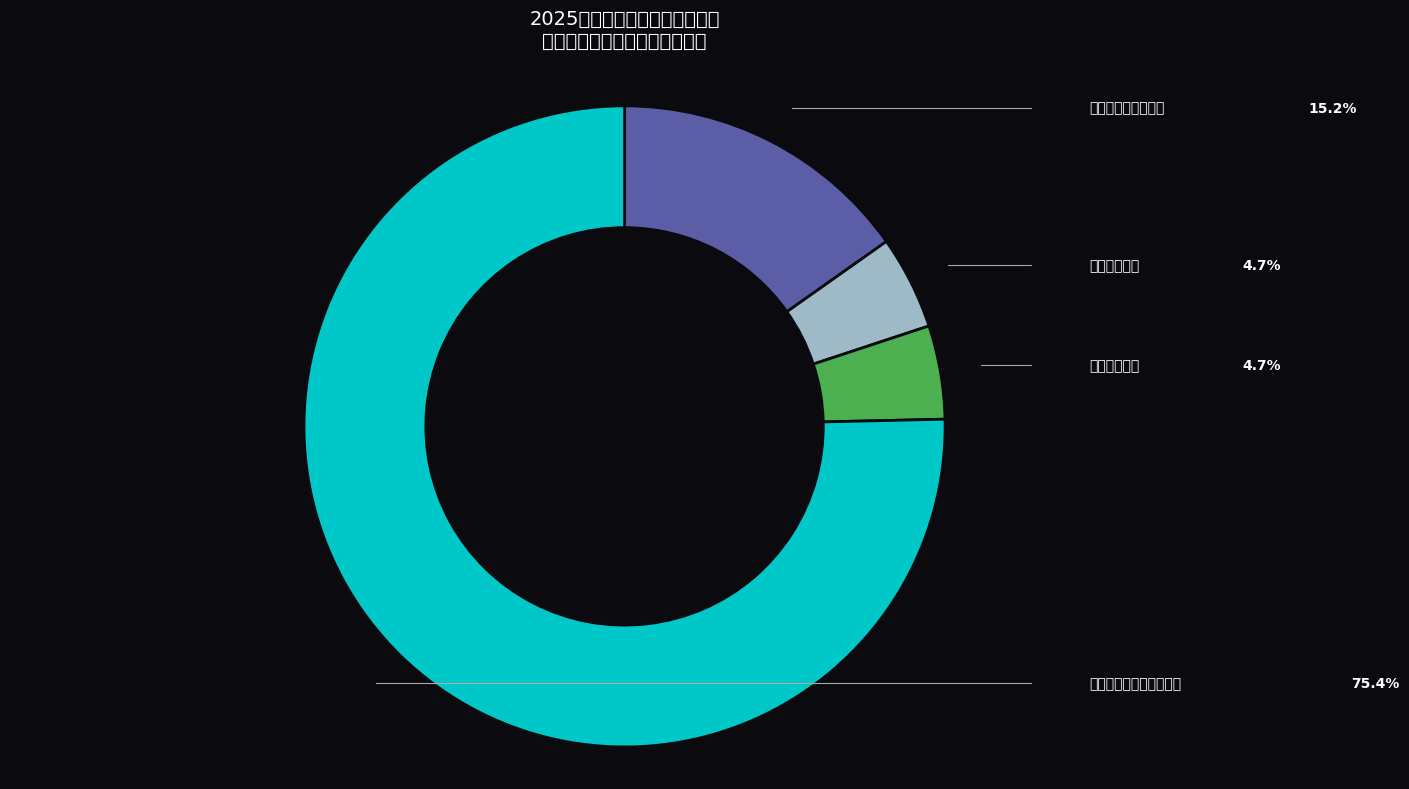

What is the ratio of the value at 住房保障支出 to the value at 卫生健康支出?

1.0